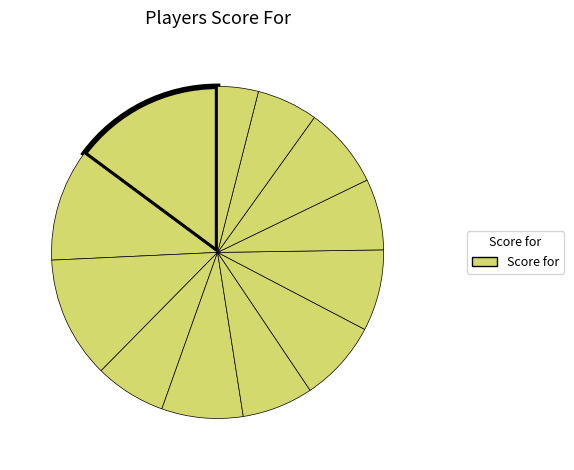

How many slices are in this pie chart?

12